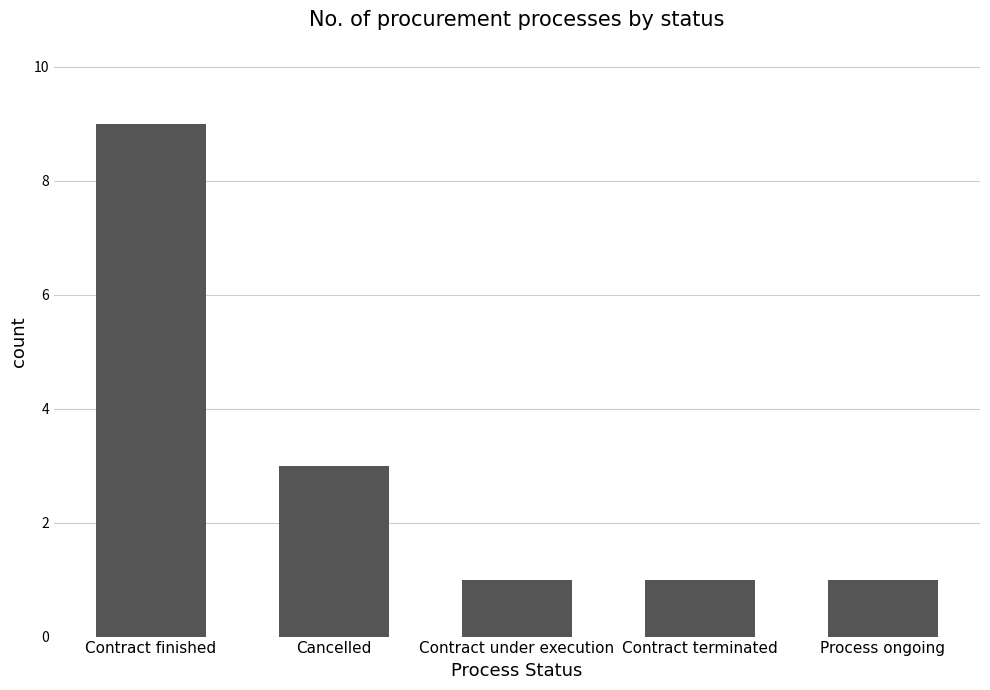

What is the change in value from Contract finished to Process ongoing?

-8